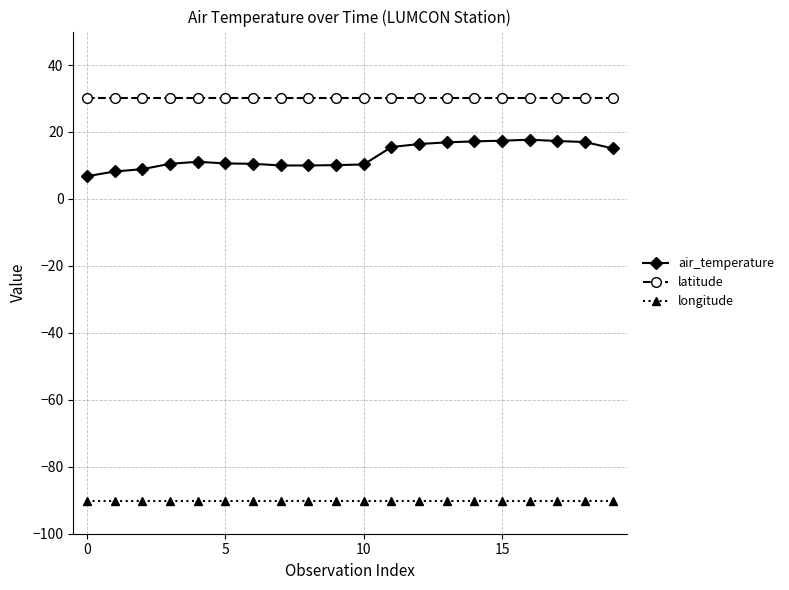

Which series has the largest range (max minus min)?

air_temperature